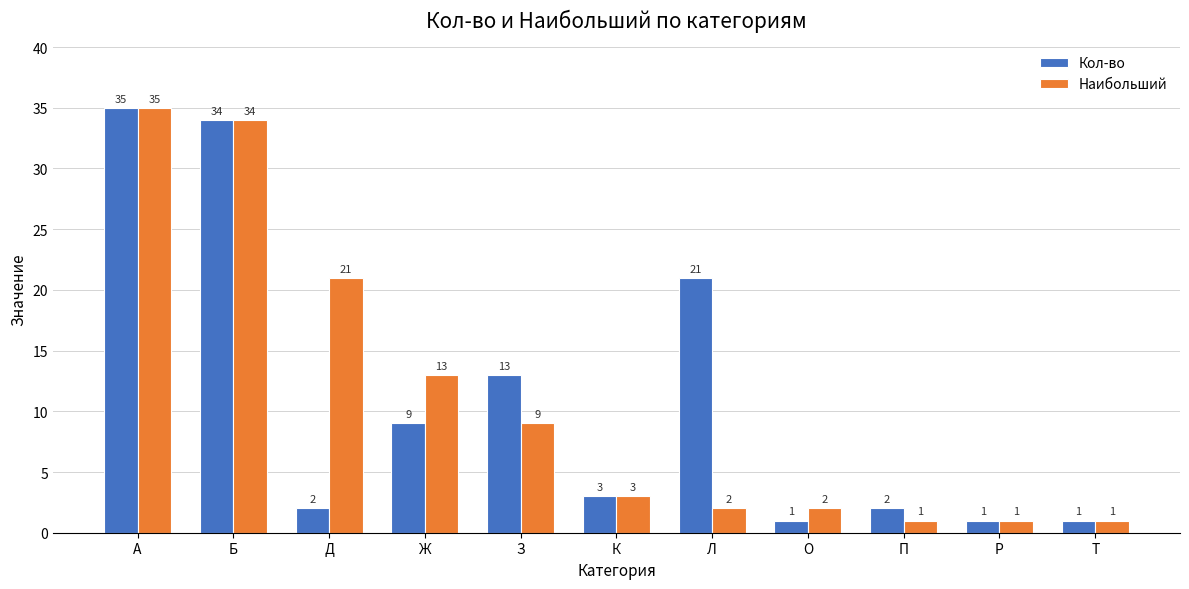

Is it true that Кол-во equals 35 at А?

True